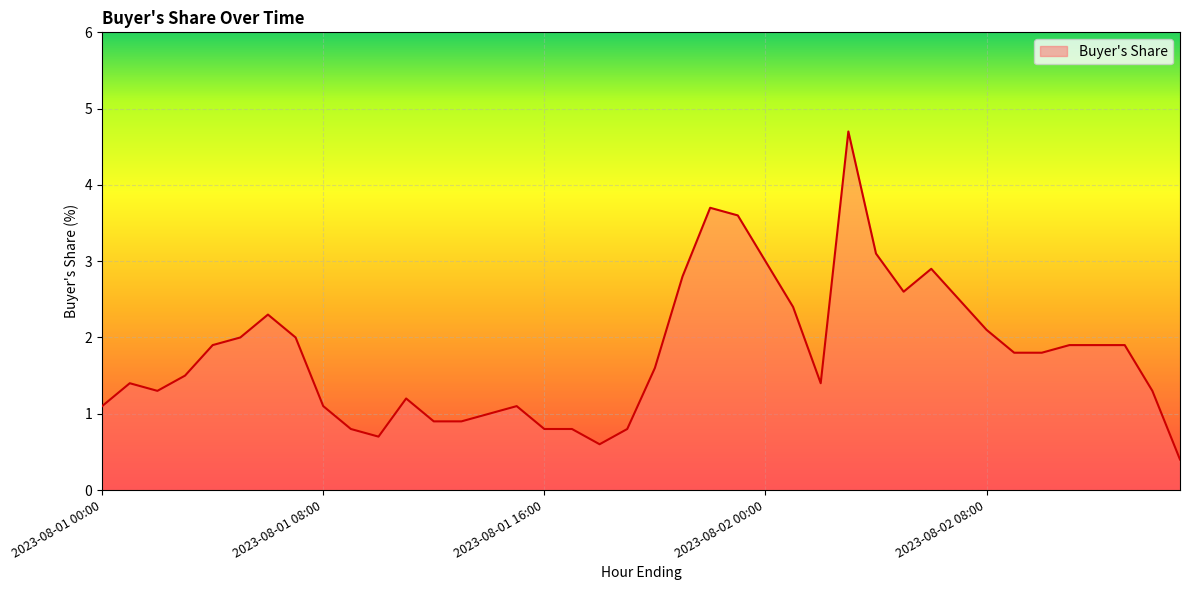

What is the difference between the maximum and second lowest values?

4.1